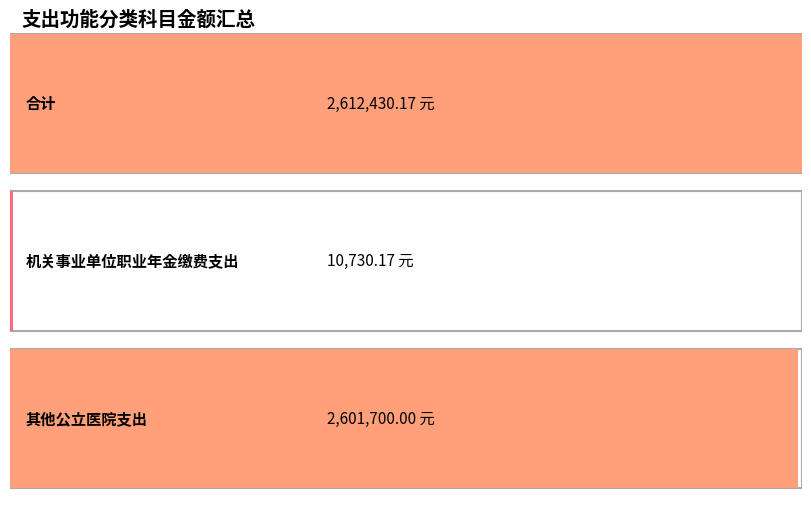

What is the minimum value shown in the chart?

10730.2